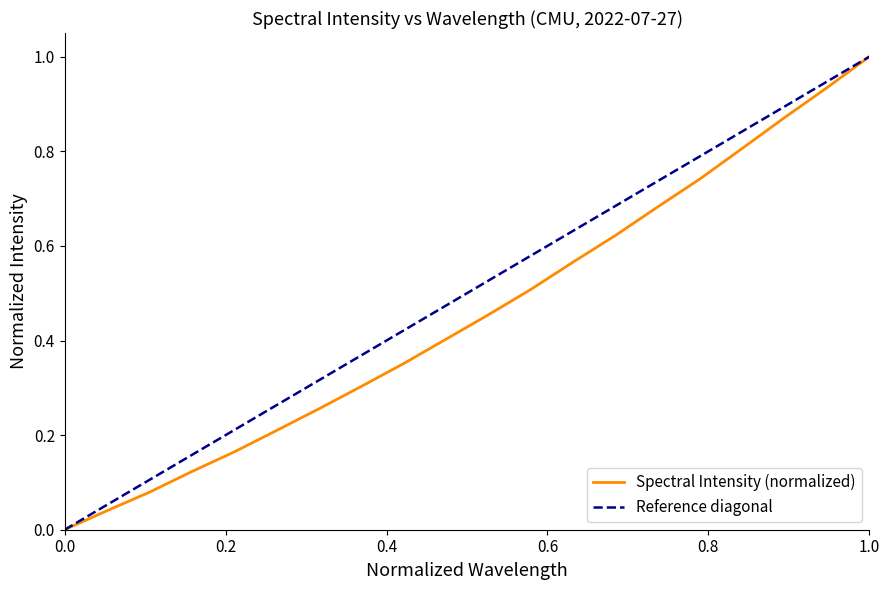

How many values exceed 0?

19